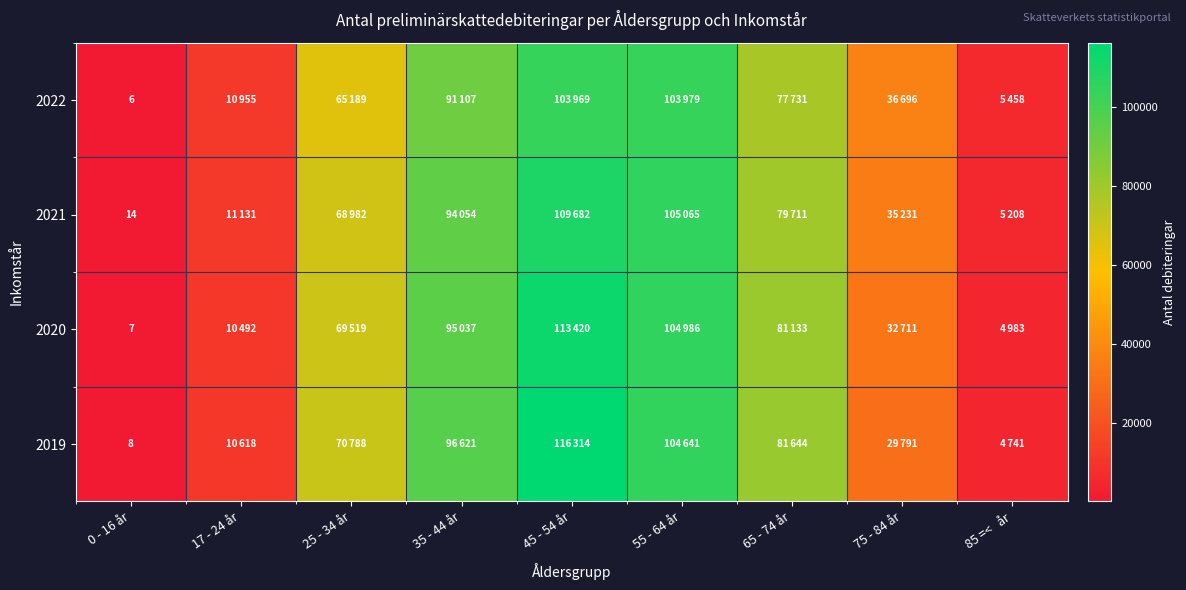

Is it true that 2020 equals 7 at 0 - 16 år?

True